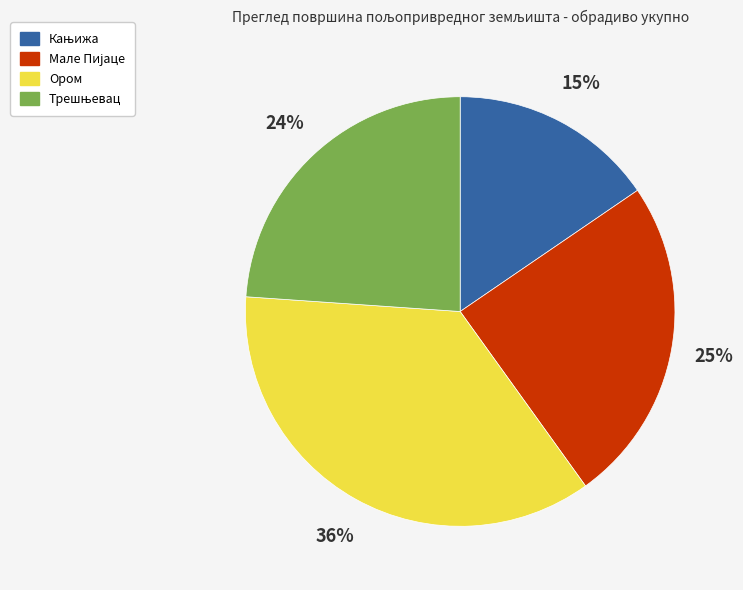

The Ором slice represents 36% of the pie. True or false?

True